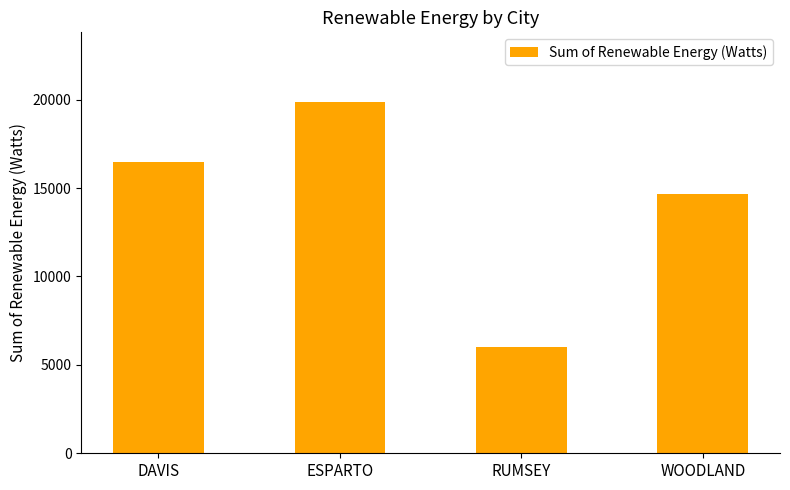

The value at WOODLAND is 25038. True or false?

False